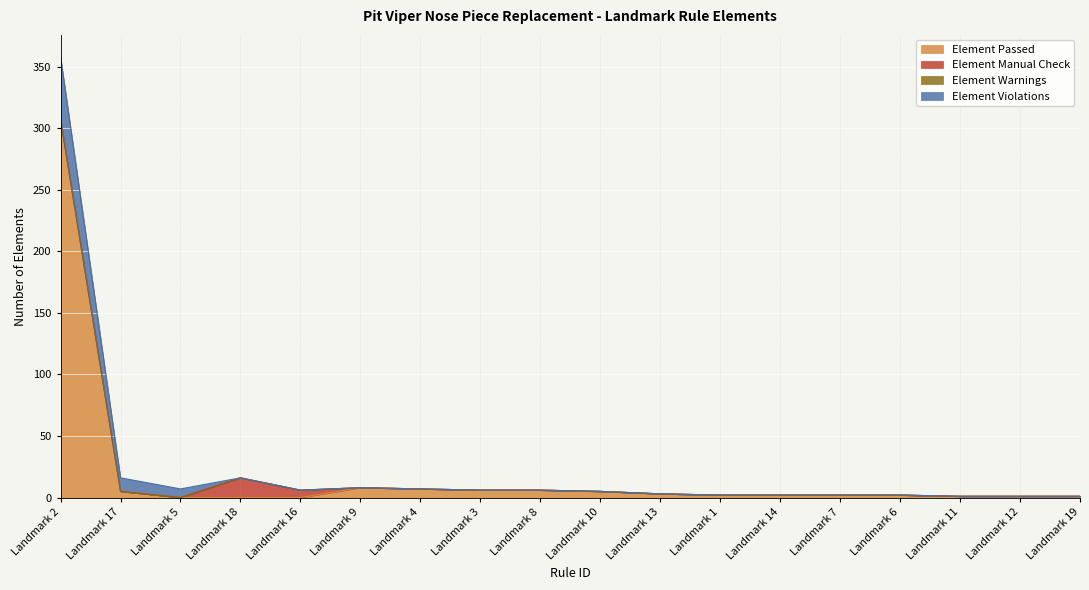

How many intersections are there between Element Passed and Element Violations?

1